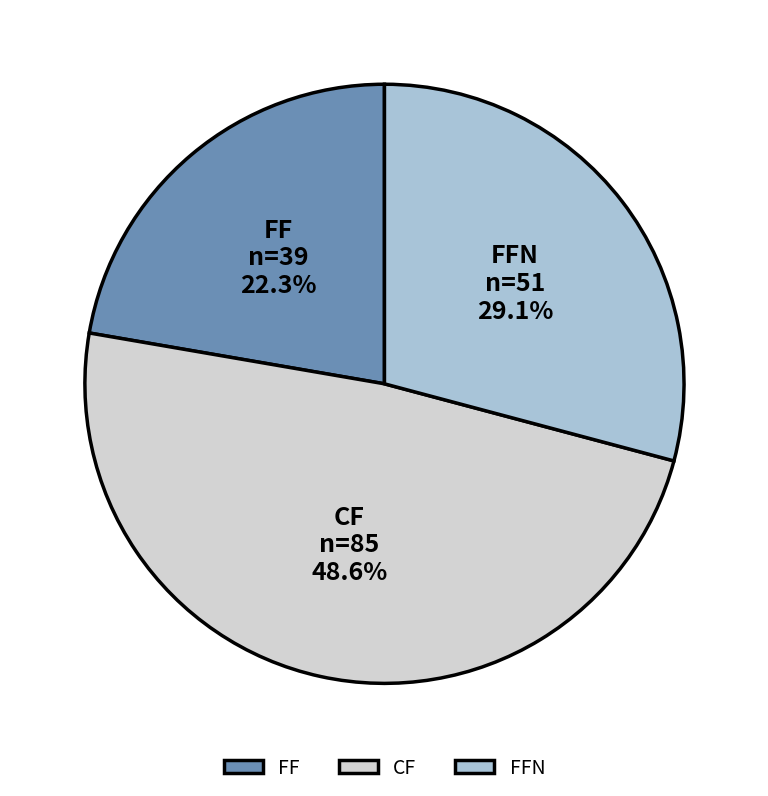

Which category has the biggest portion of the pie?

CF